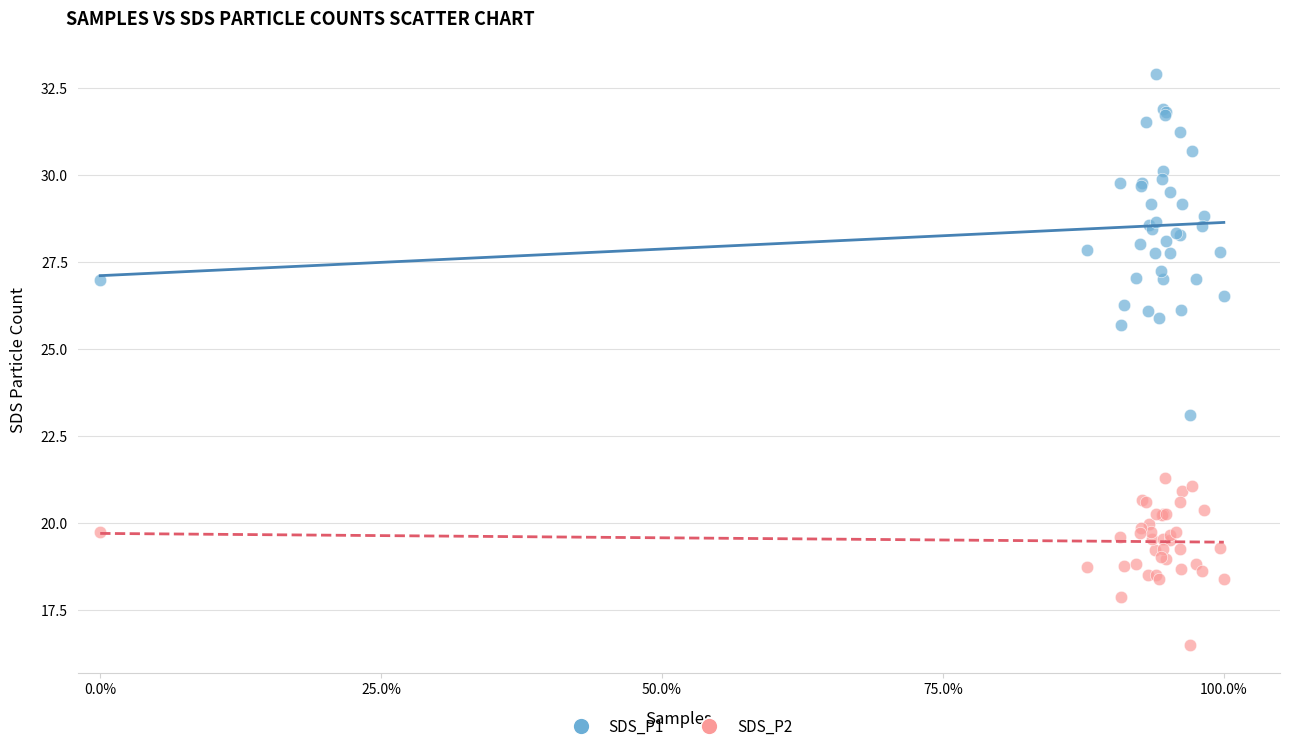

Which series reaches the maximum Y coordinate?

SDS_P1